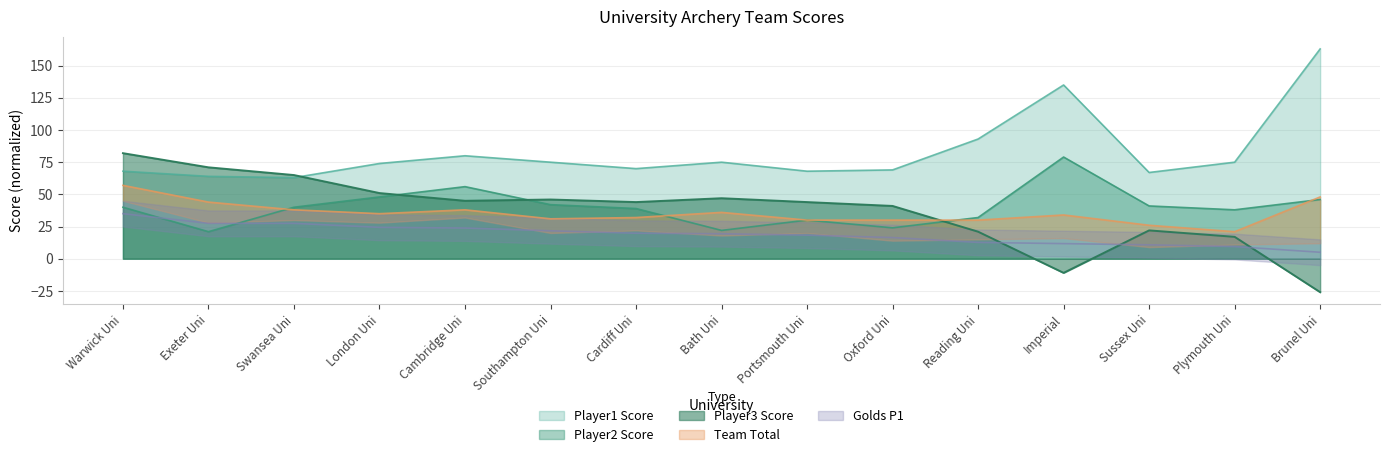

What is the minimum value for Player1 Score?

63